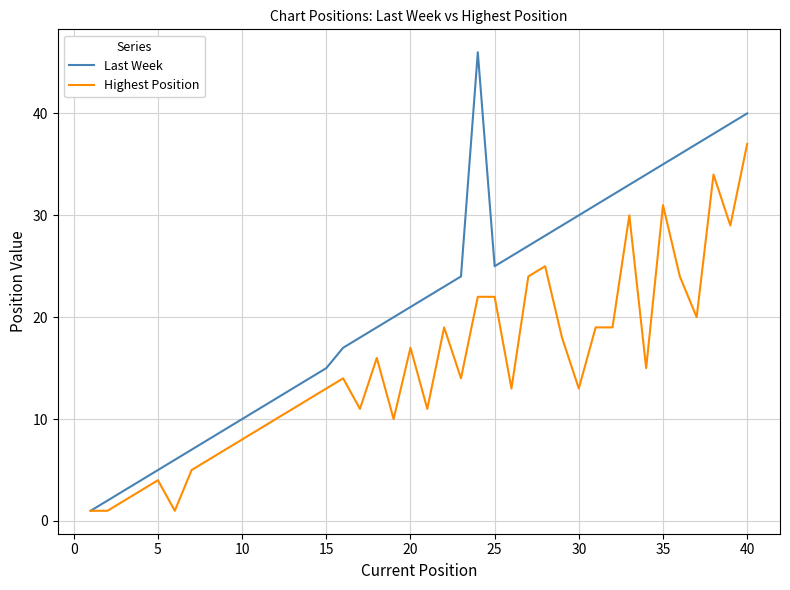

What is the maximum value for Highest Position?

37